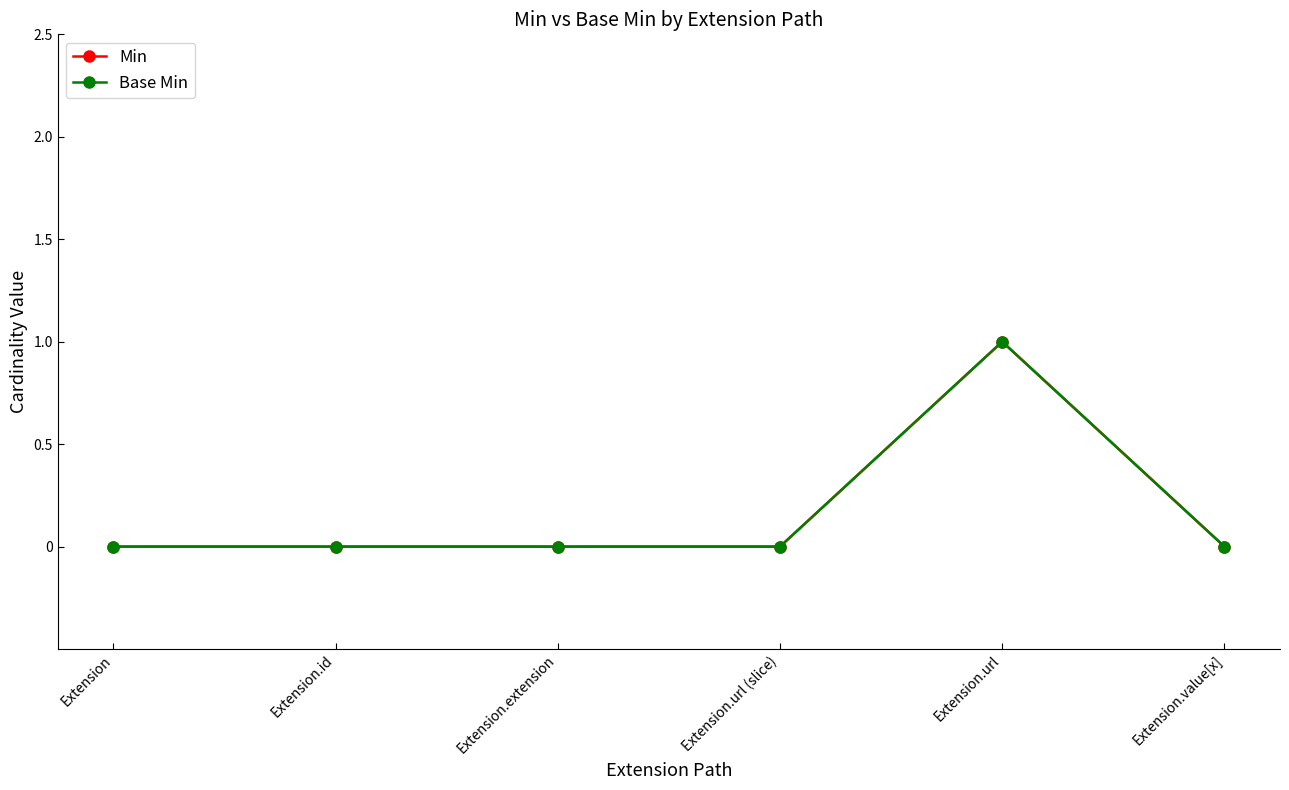

Does the chart have visible grid lines?

No